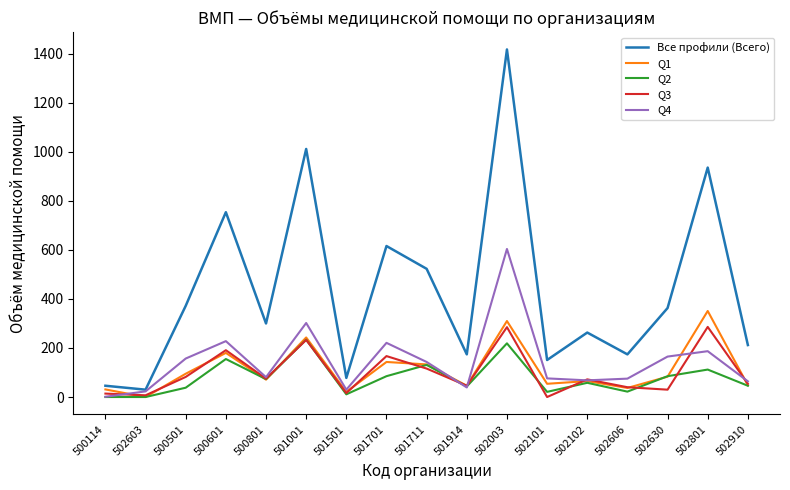

What is the maximum value shown in the chart?

1418